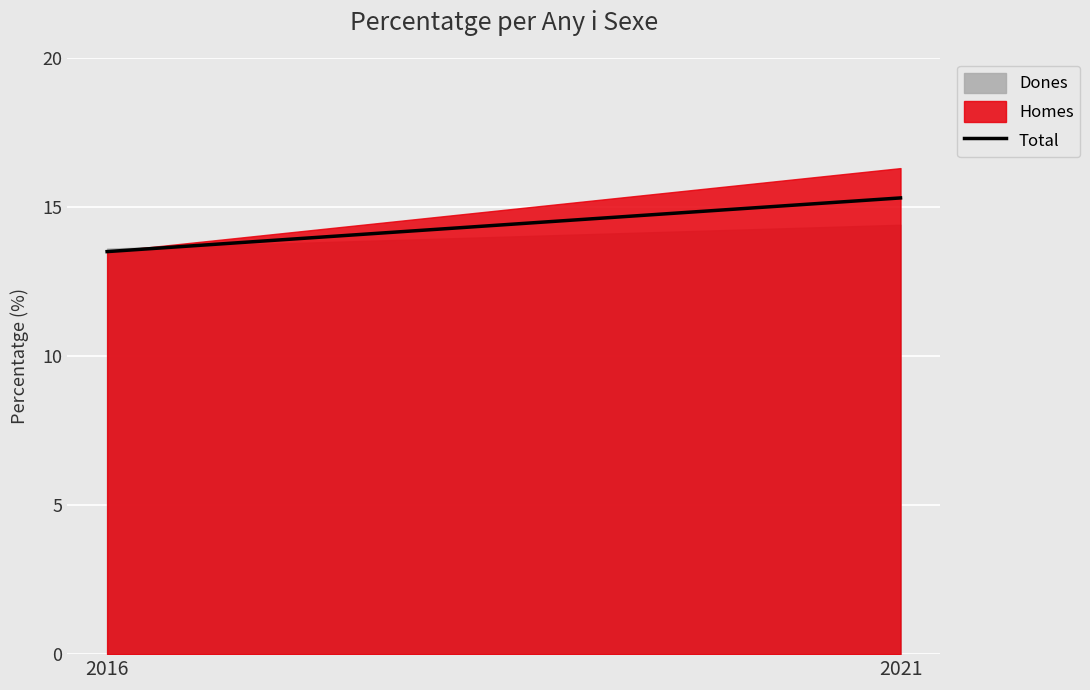

Which series has the largest range (max minus min)?

Homes